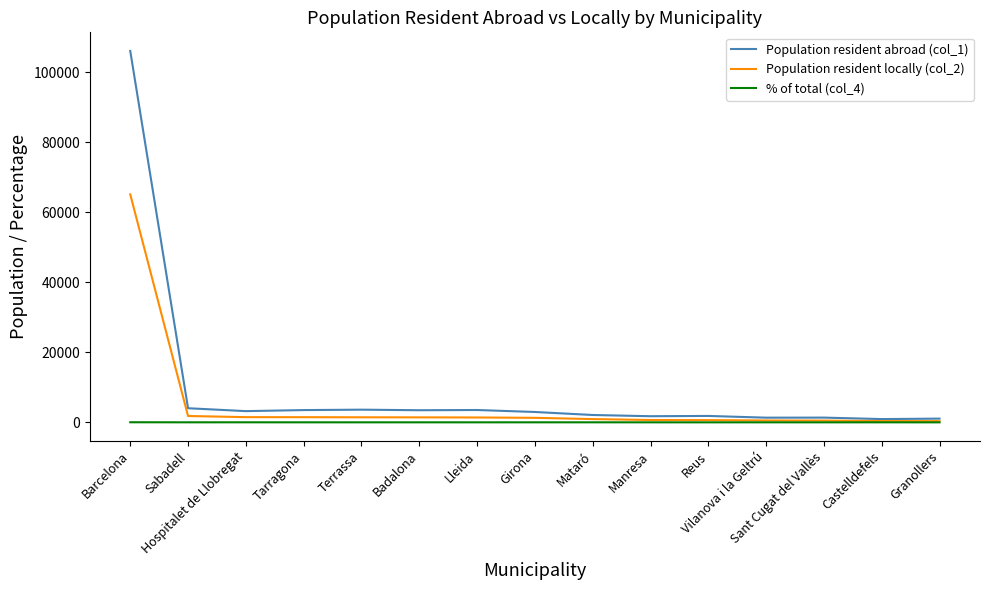

What is the highest value of the Population resident abroad (col_1) series?

106129.0